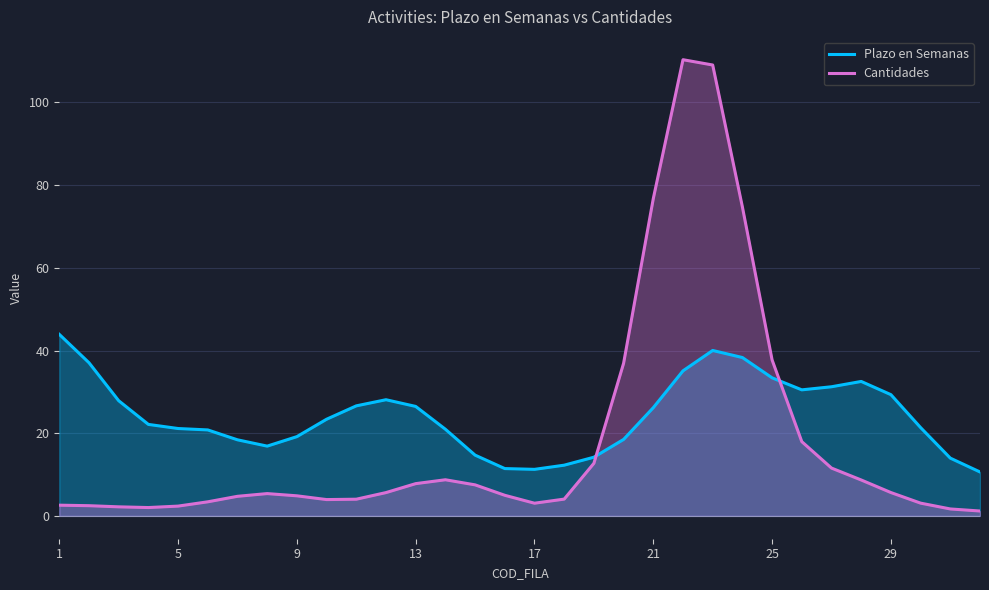

What is the difference between the maximum and minimum values in the Cantidades series?

109.2